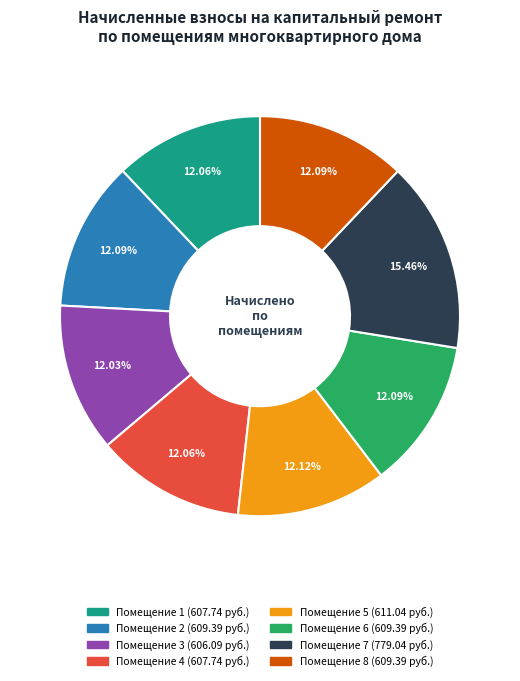

To the nearest percent, what is the average slice percentage?

12%